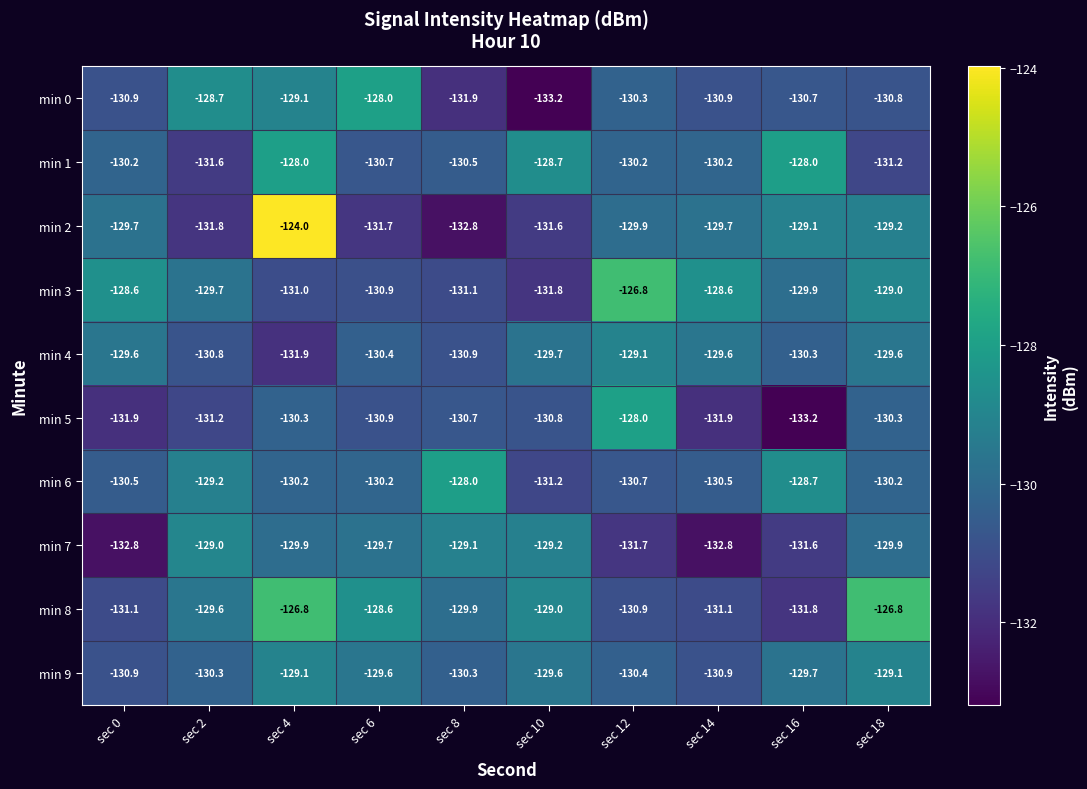

At which label does min 2 reach its peak?

sec 4